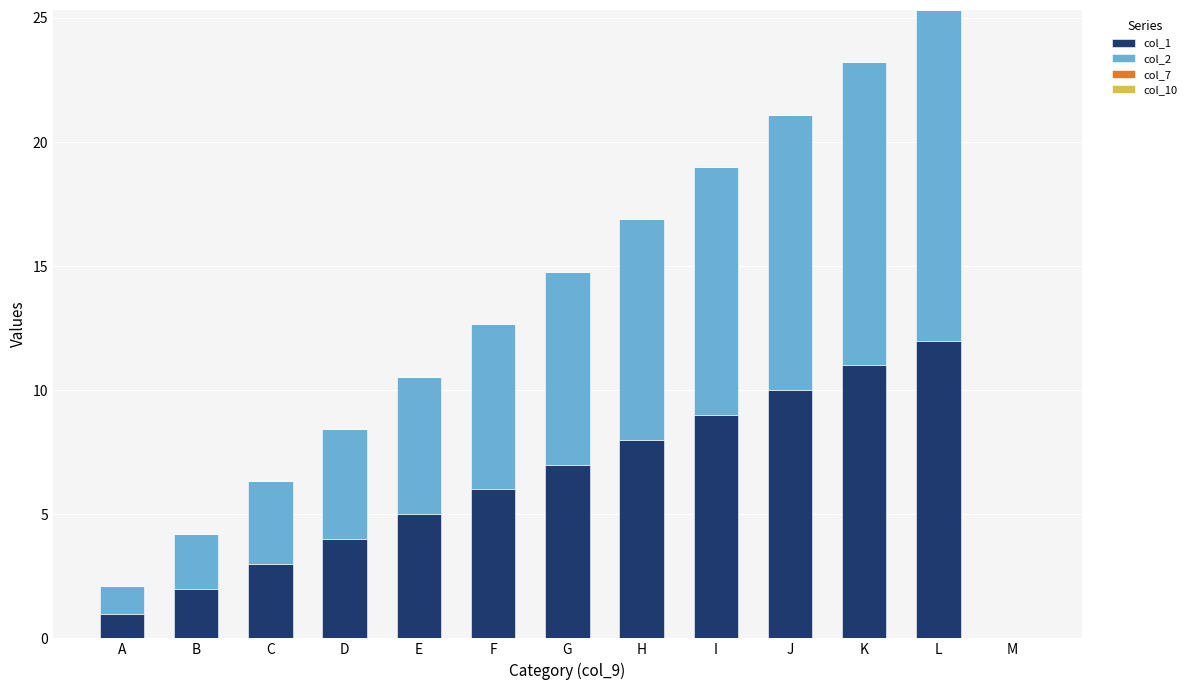

The value of col_1 at H is 3.4. True or false?

False